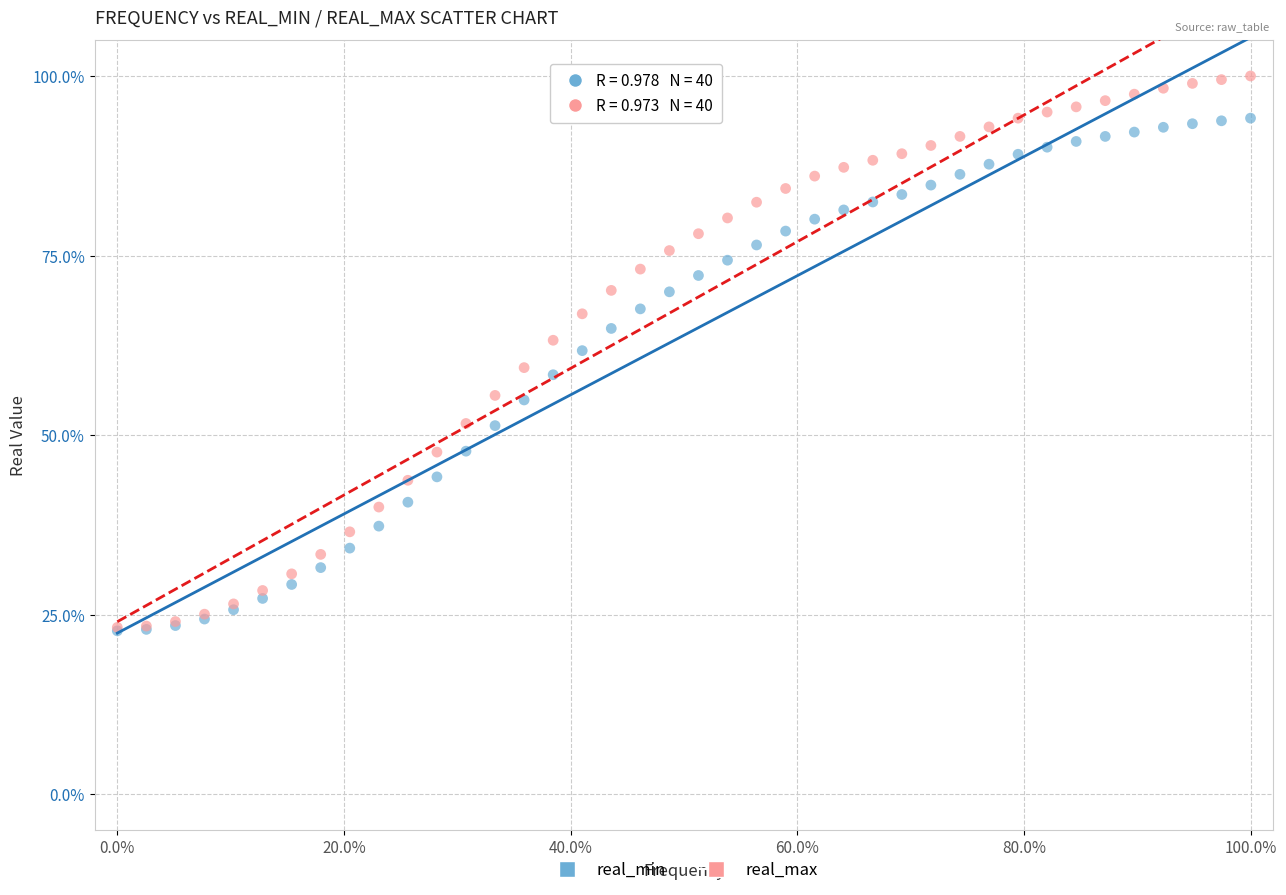

Which series has the widest spread of Y values?

real_max